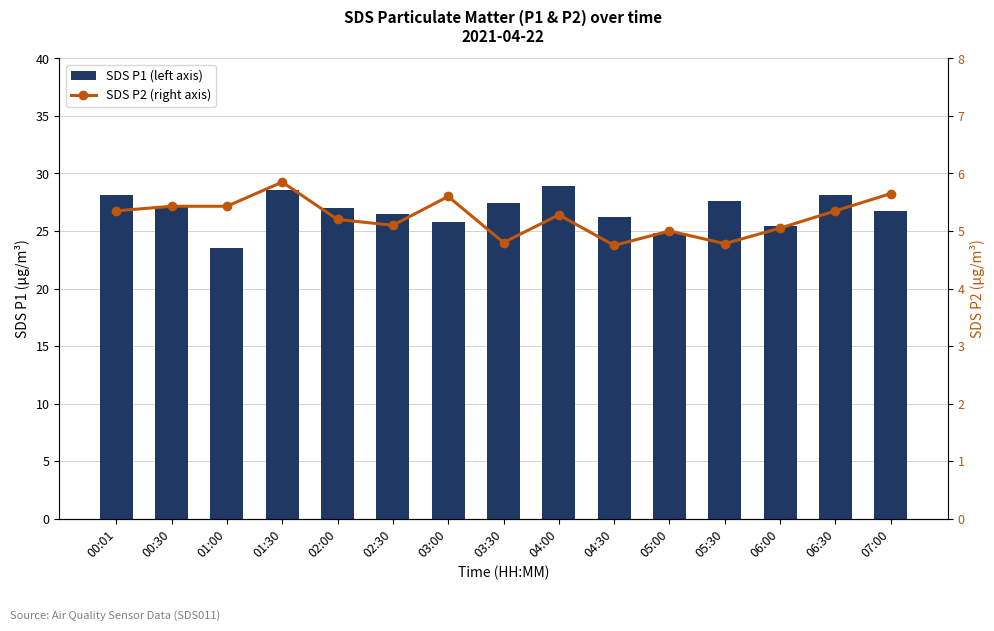

Which category has the lowest value in the SDS P1 (left axis) series?

01:00